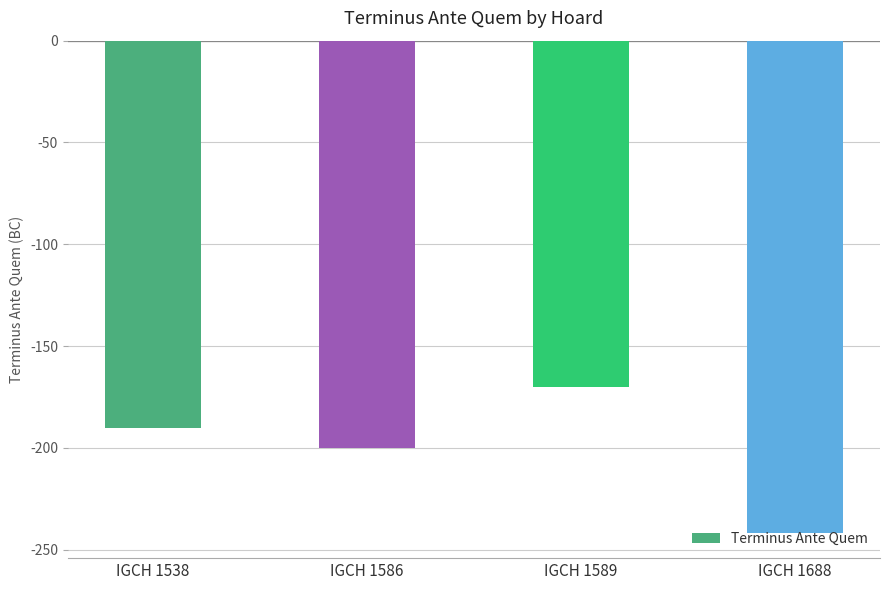

What is the value of the 1st bar from the left?

-190